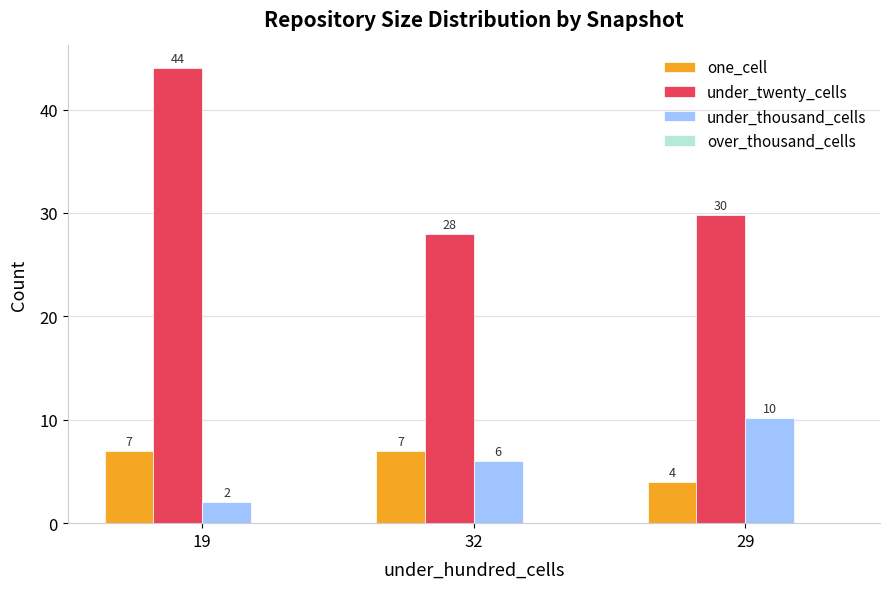

Which series has the largest range (max minus min)?

under_twenty_cells